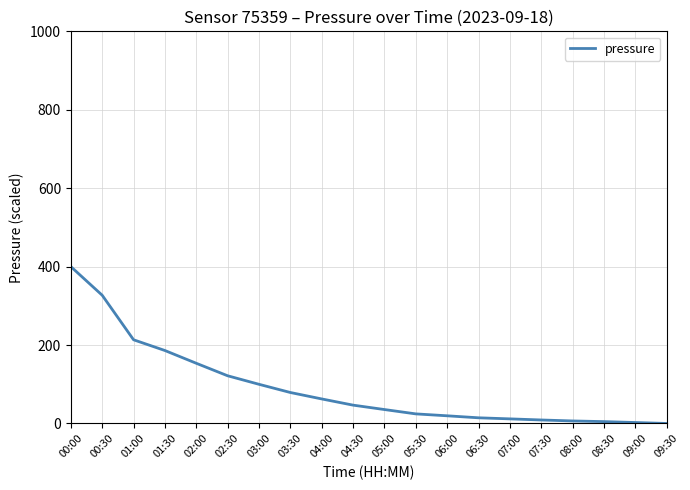

What is the difference between the maximum and minimum values?

400.0